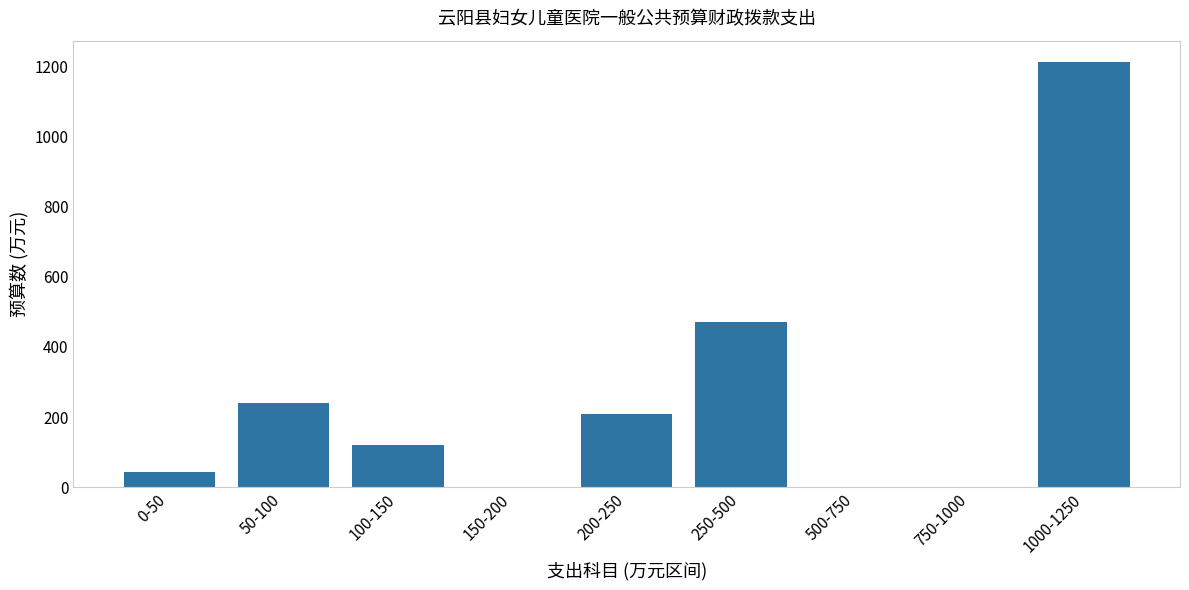

Reading left to right, extract all data points from this chart.

0-50=43.4	50-100=241.0	100-150=120.4	150-200=0.0	200-250=209.8	250-500=470.6	500-750=0.0	750-1000=0.0	1000-1250=1211.7